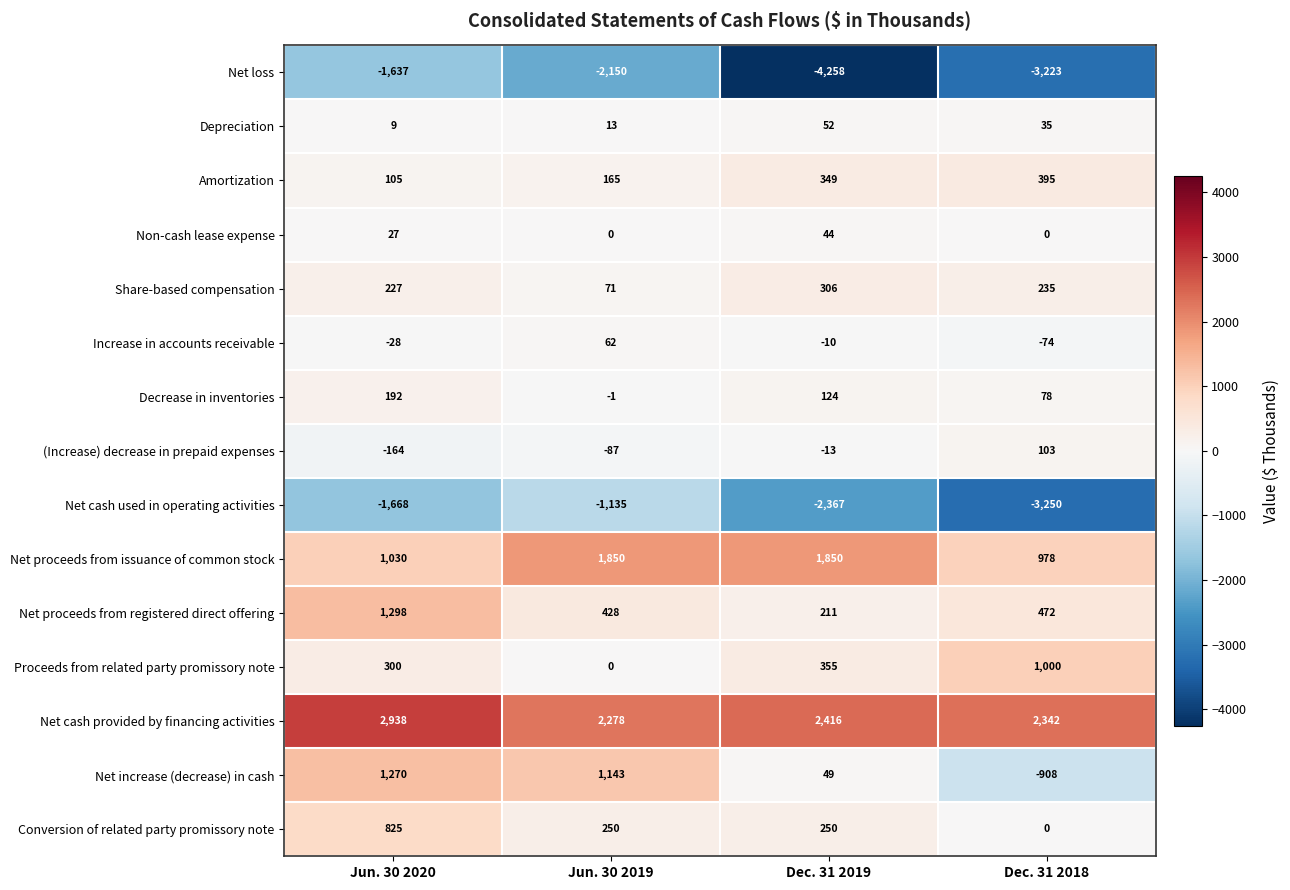

Is it true that Proceeds from related party promissory note equals 408 at Jun. 30 2020?

False